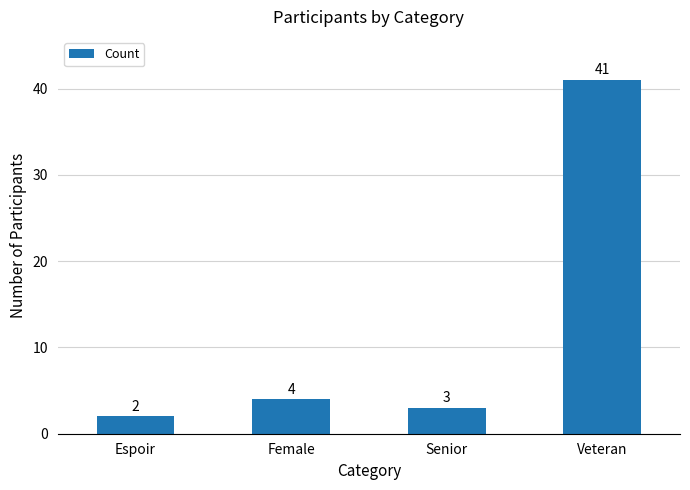

List the labels in order of value, largest first.

Veteran, Female, Senior, Espoir